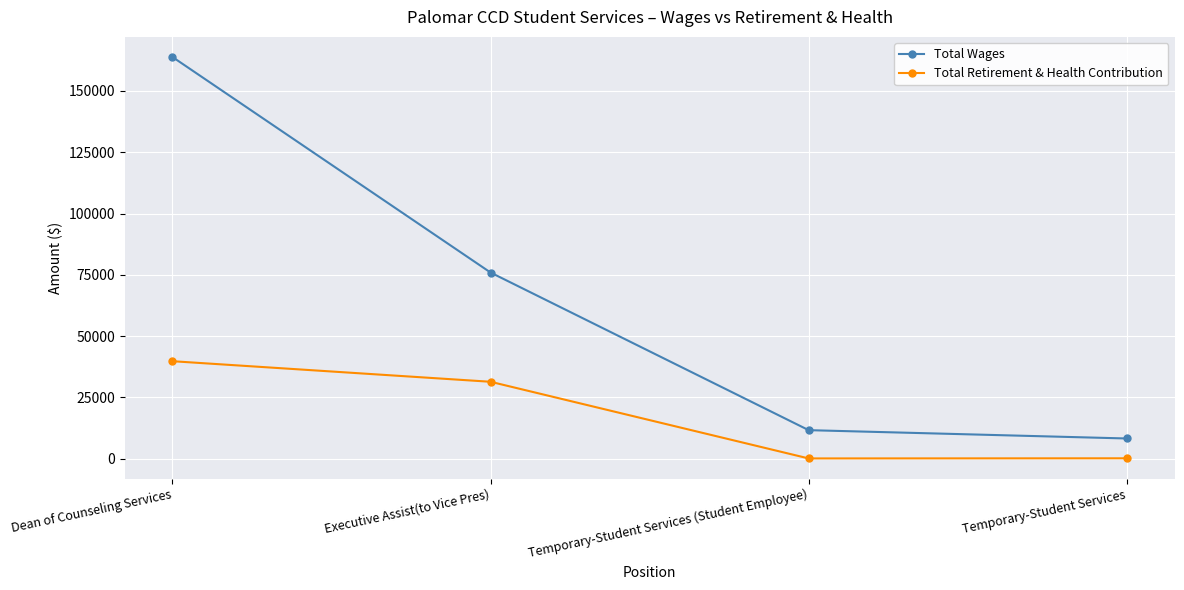

True or false: Total Wages has a value of 11683 at Temporary-Student Services (Student Employee).

True